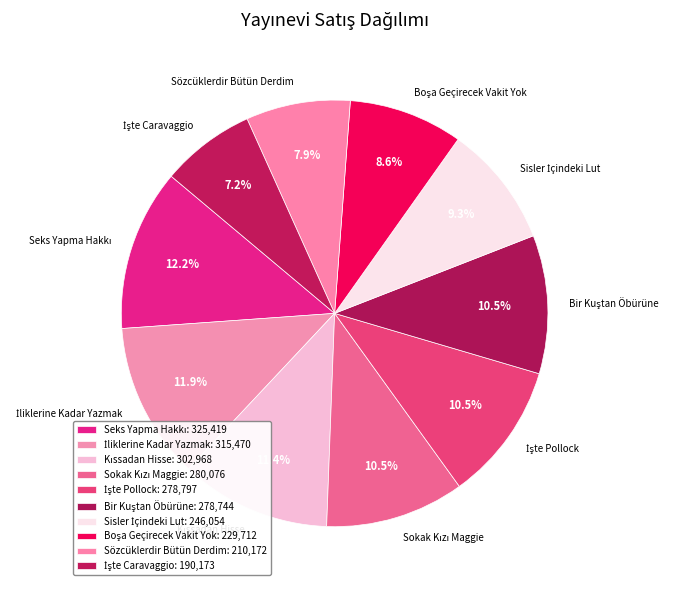

Is there any slice that represents more than half of the pie?

No